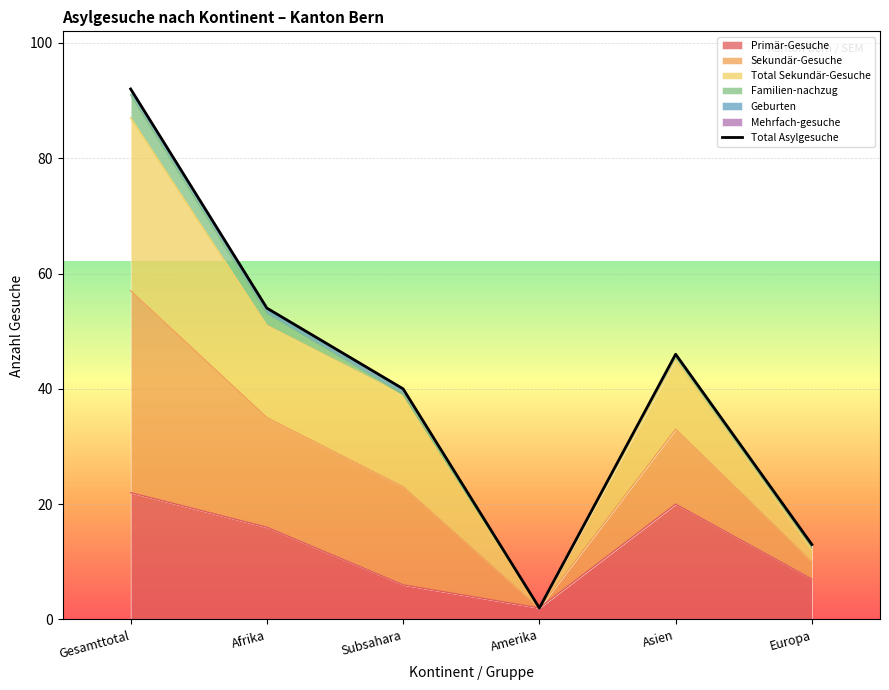

What is the greatest value displayed?

92